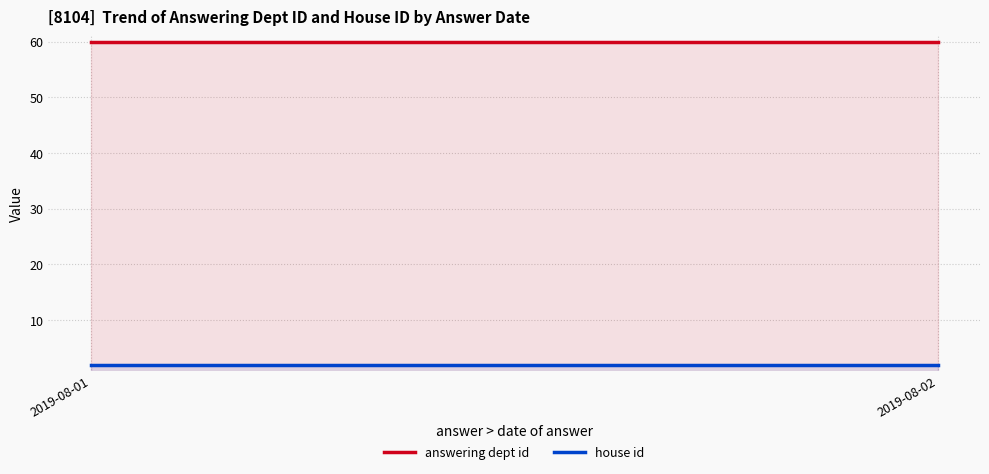

Reading left to right, transcribe all the data shown in this chart.

answering dept id: 60	60
house id: 2	2